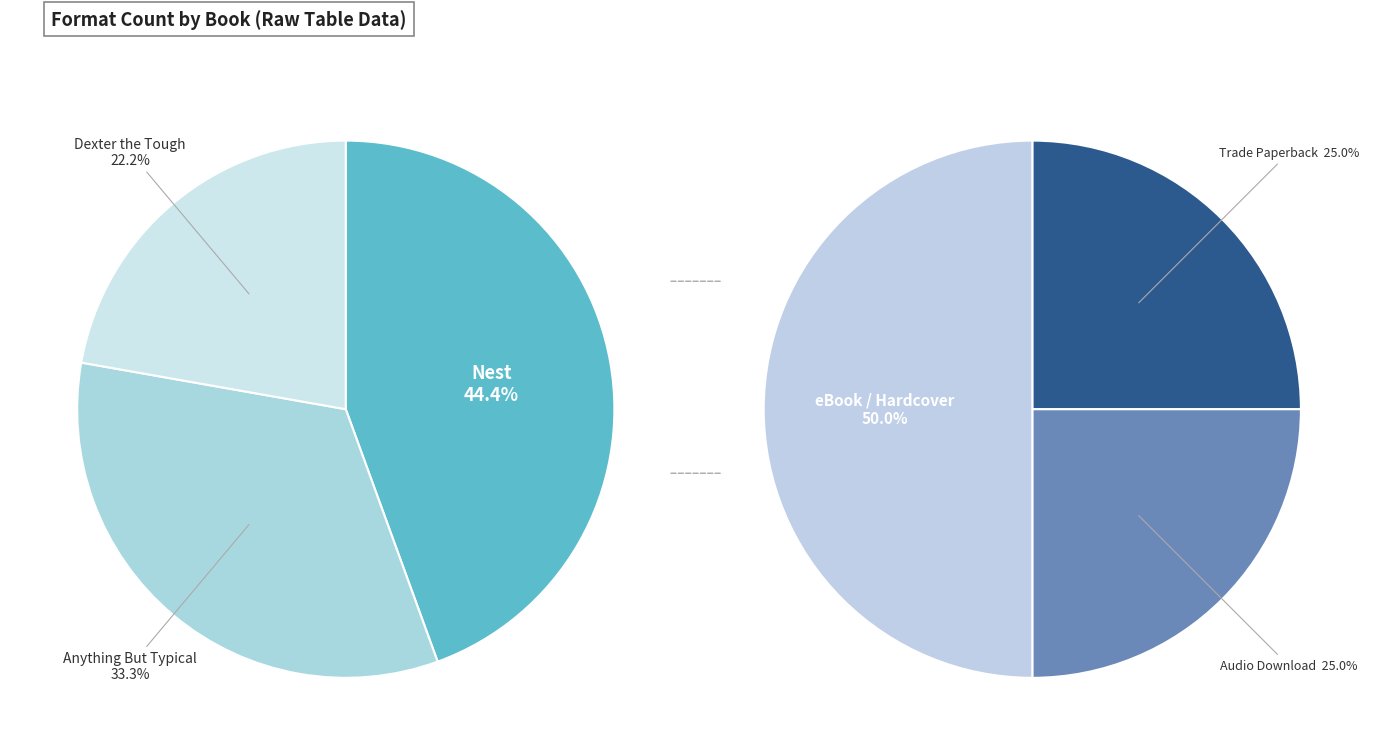

What is the largest slice in the pie chart?

Nest